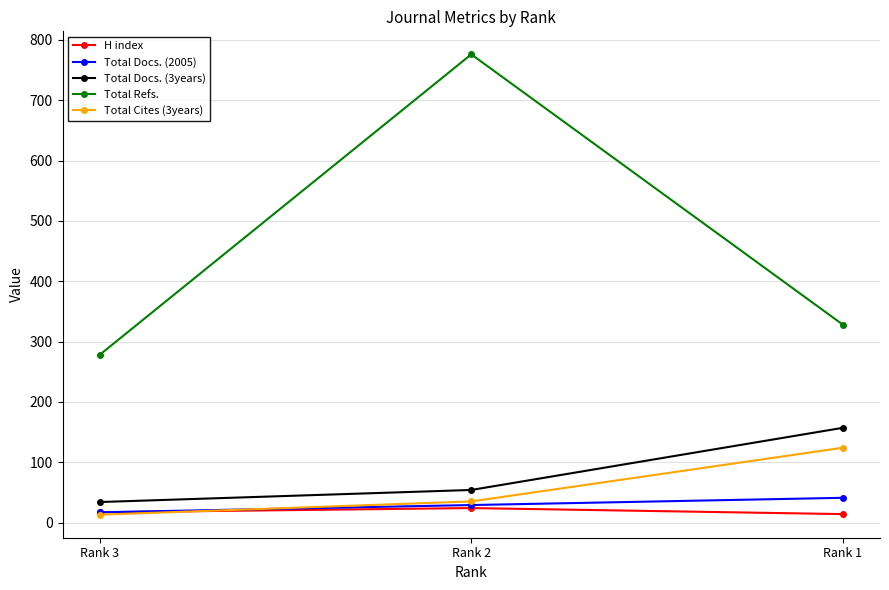

Is it true that Total Docs. (2005) equals 17 at Rank 3?

True